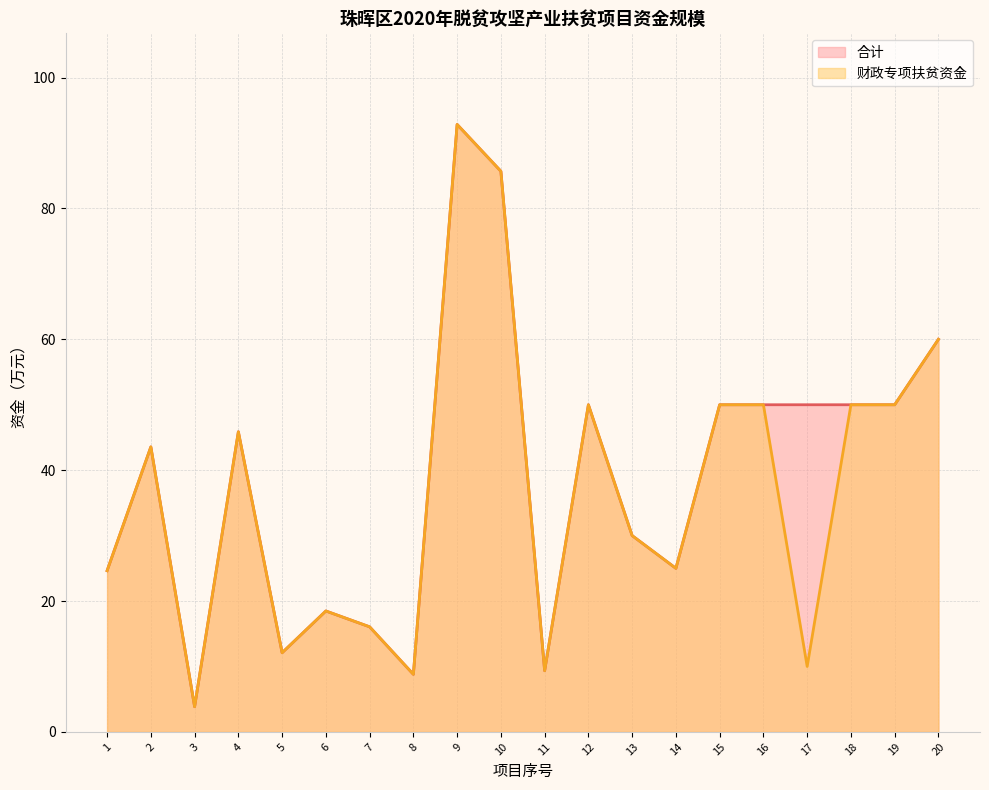

At 5, list the series in order from largest to smallest.

合计, 财政专项扶贫资金